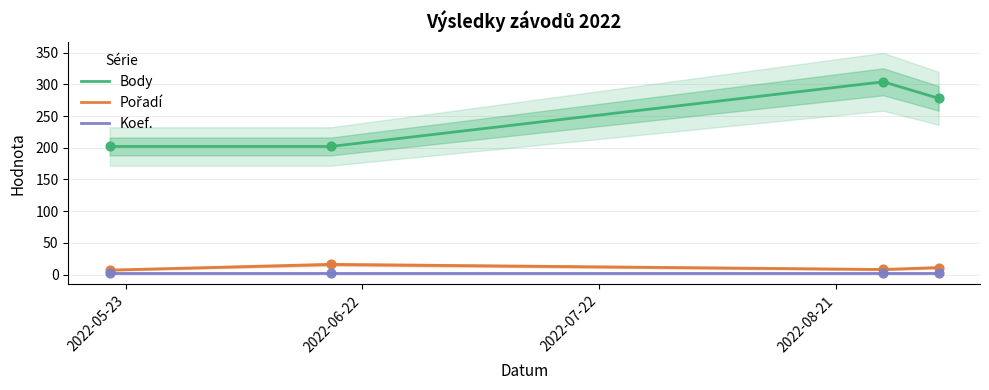

At how many categories does at least one series exceed 18?

4